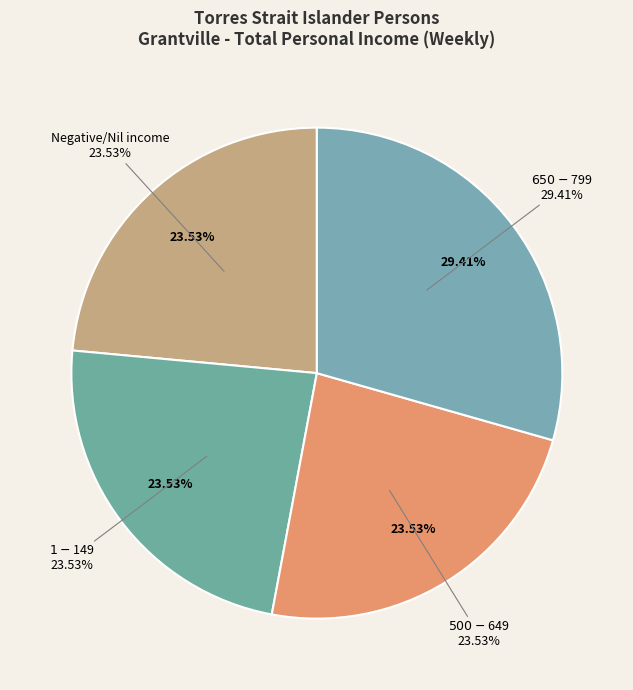

How many segments does this pie chart have?

4